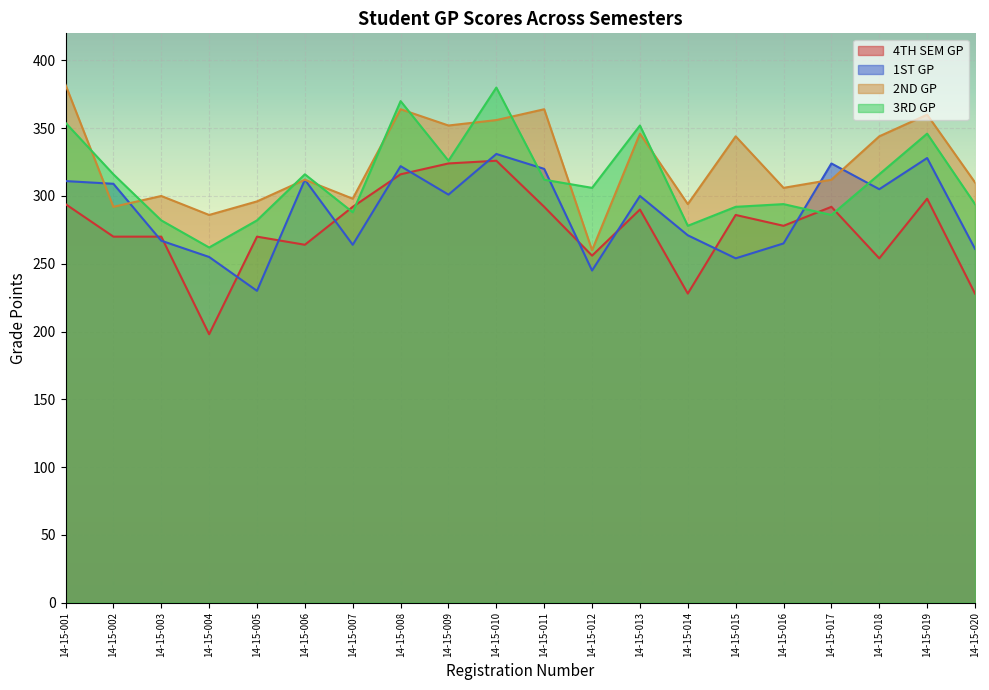

True or false: 4TH SEM GP has more than 2 interior local peaks.

True